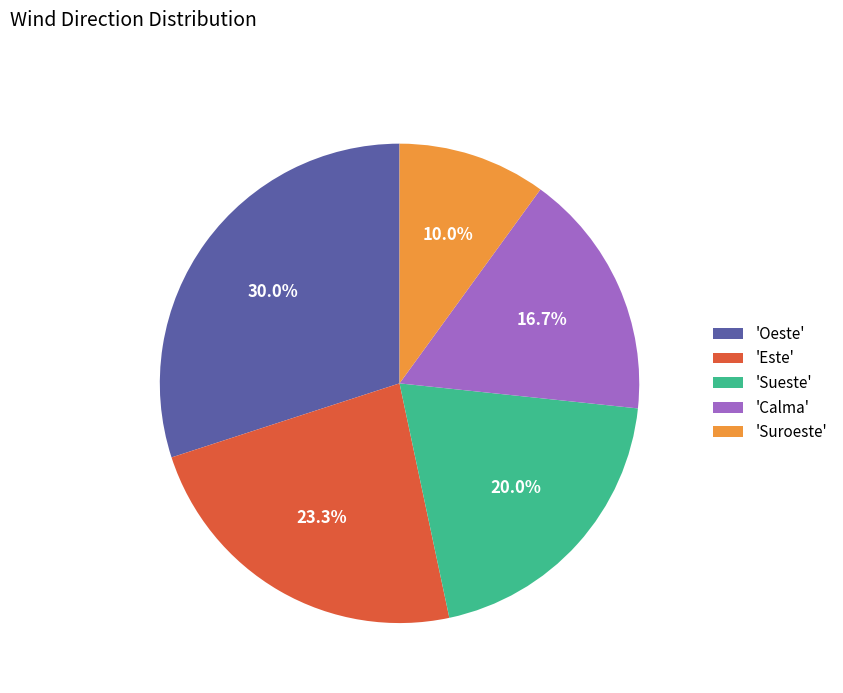

Count the number of slices in the pie.

5